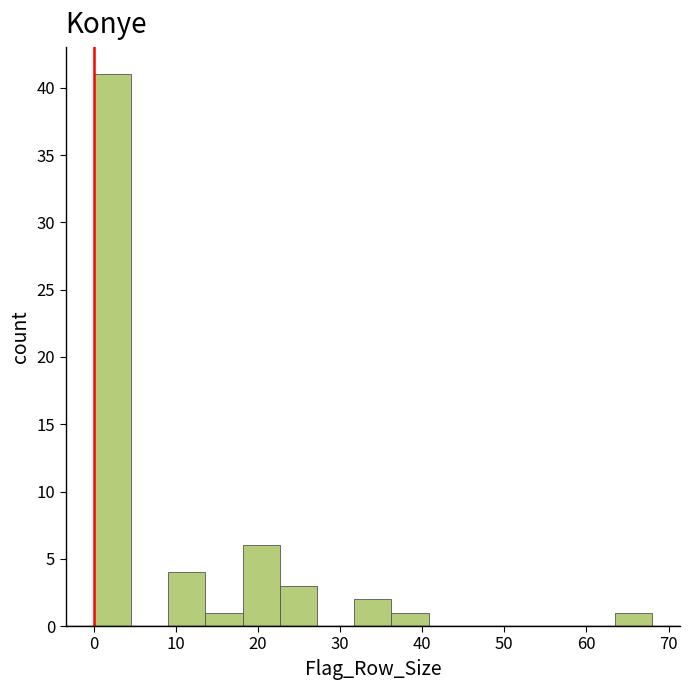

Reading left to right, list every bar in this chart as the range it spans on the x-axis followed by its height. Neither the bar edges nor the heights are printed on the chart, so give them approximately, as read against the axes.

0 to 5: 41
5 to 9: 0
9 to 14: 4
14 to 18: 1
18 to 23: 6
23 to 27: 3
27 to 32: 0
32 to 36: 2
36 to 41: 1
41 to 45: 0
45 to 50: 0
50 to 54: 0
54 to 59: 0
59 to 63: 0
63 to 68: 1